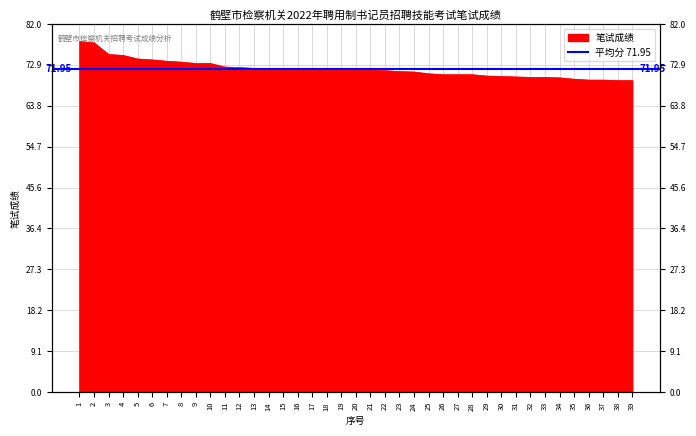

What is the greatest value displayed?

78.1